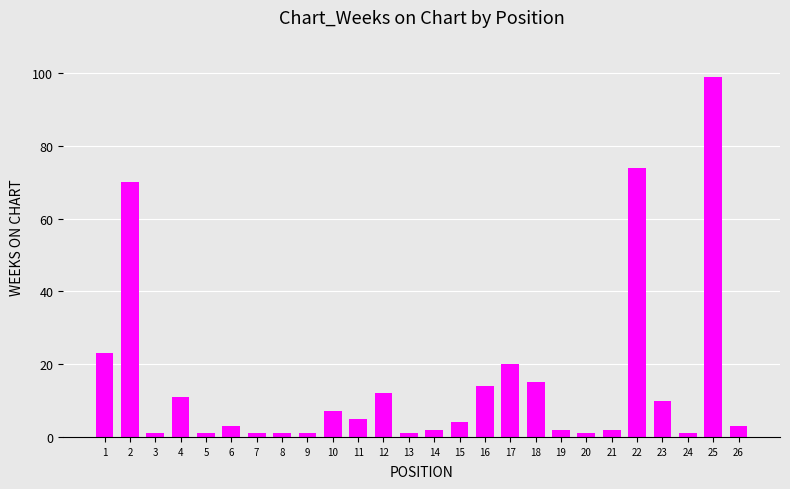

What is the value of the 3rd bar from the left?

1